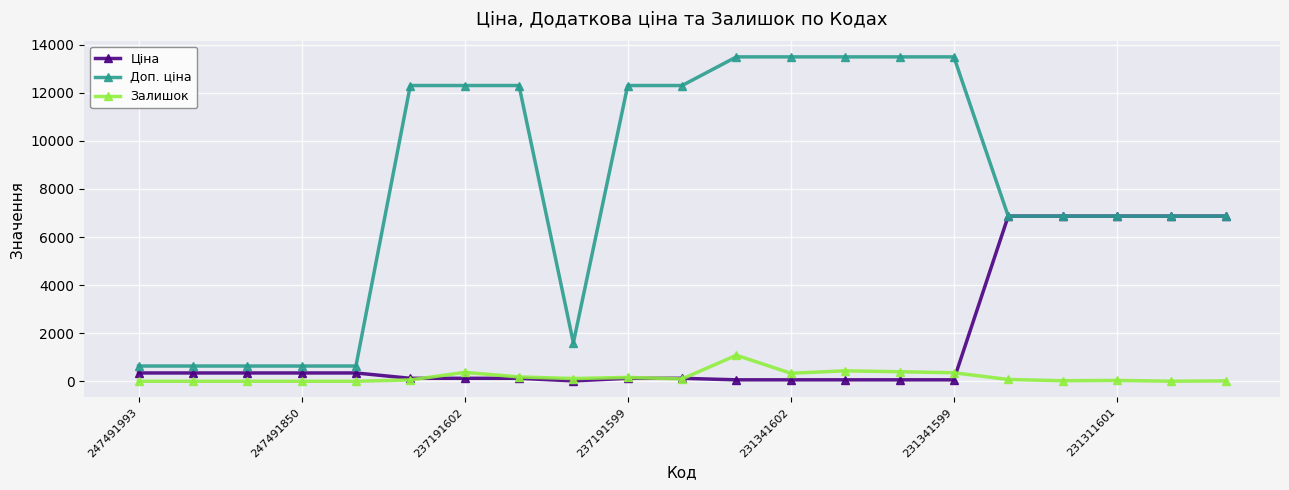

Which series has the largest range (max minus min)?

Доп. ціна